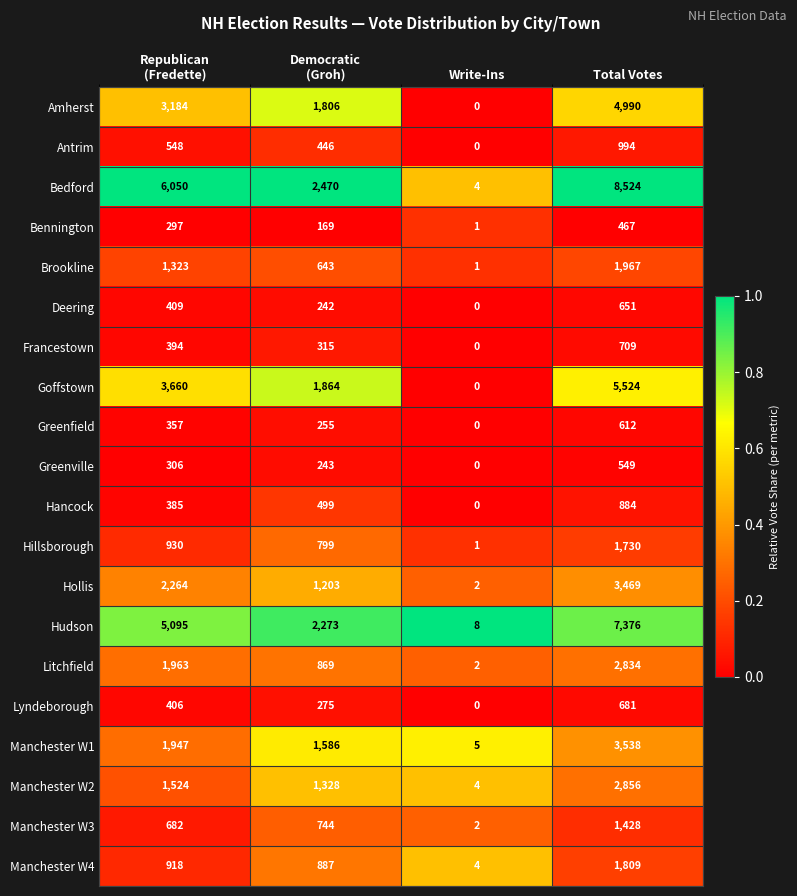

Read the Antrim value at Total Votes.

994